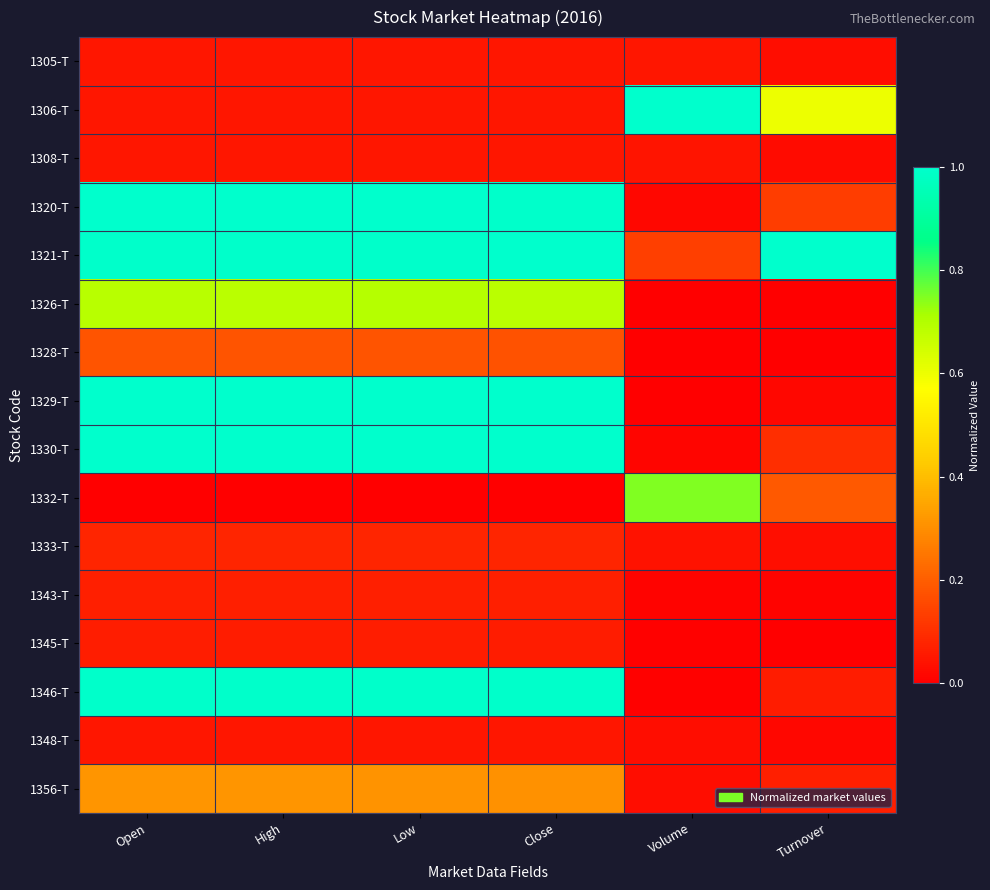

Which series has the widest spread of values?

1329-T